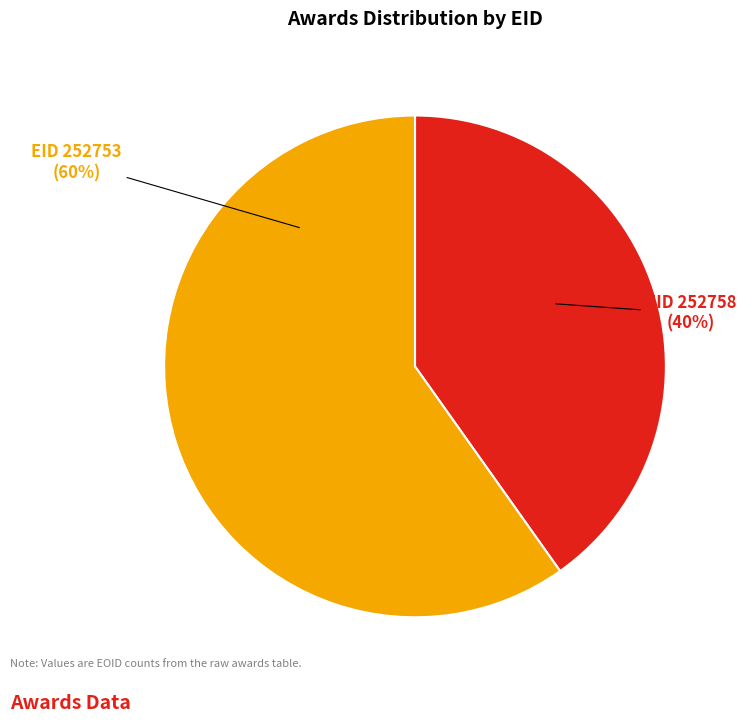

Does any single category account for the majority?

Yes